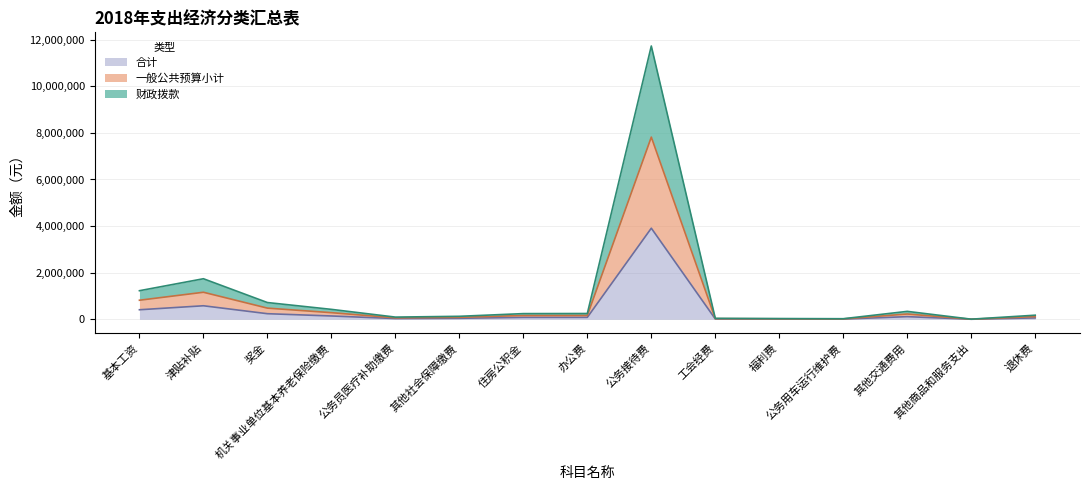

Which category has the lowest value in the 一般公共预算小计 series?

其他商品和服务支出